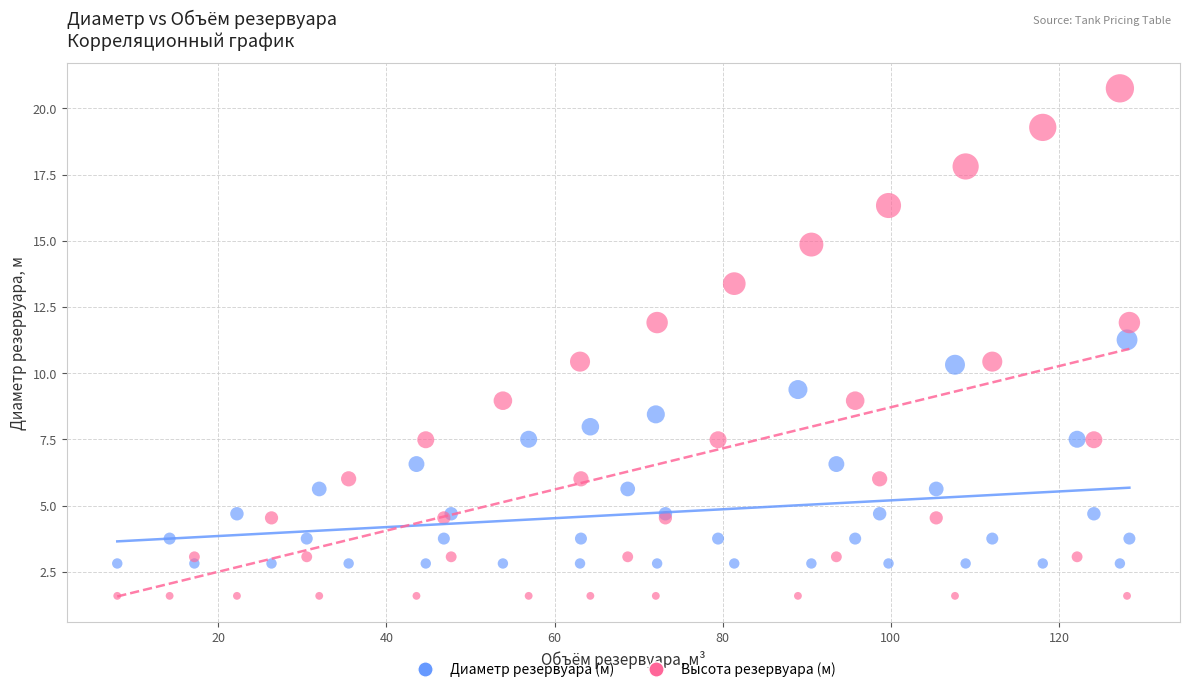

What are all the series names shown in the legend?

Диаметр резервуара (м), Высота резервуара (м)